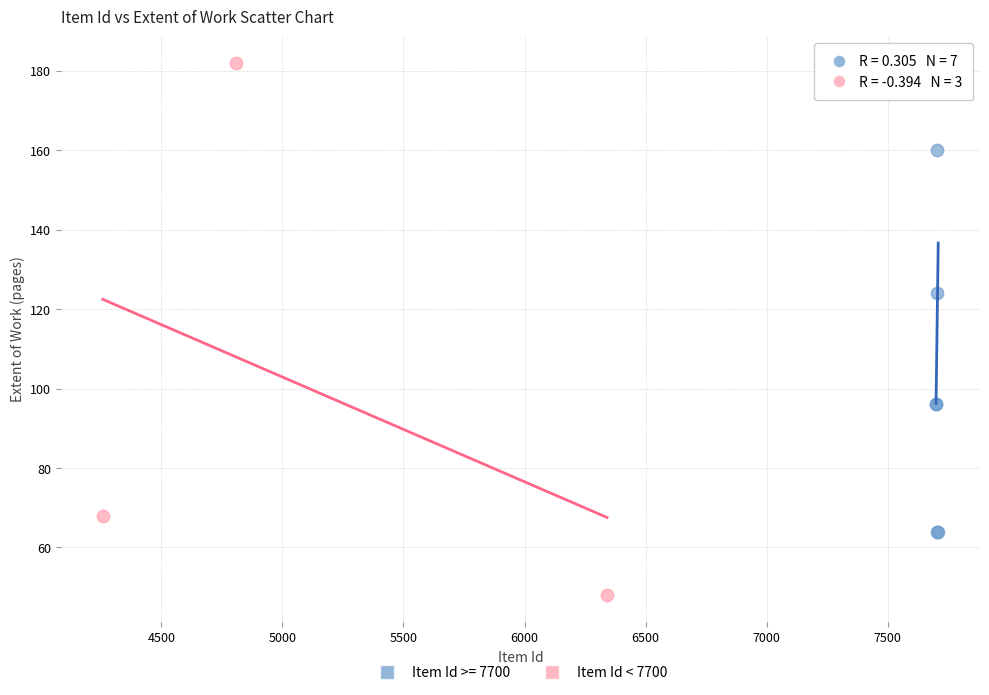

Which series contains the lowest Y value?

Item Id < 7700